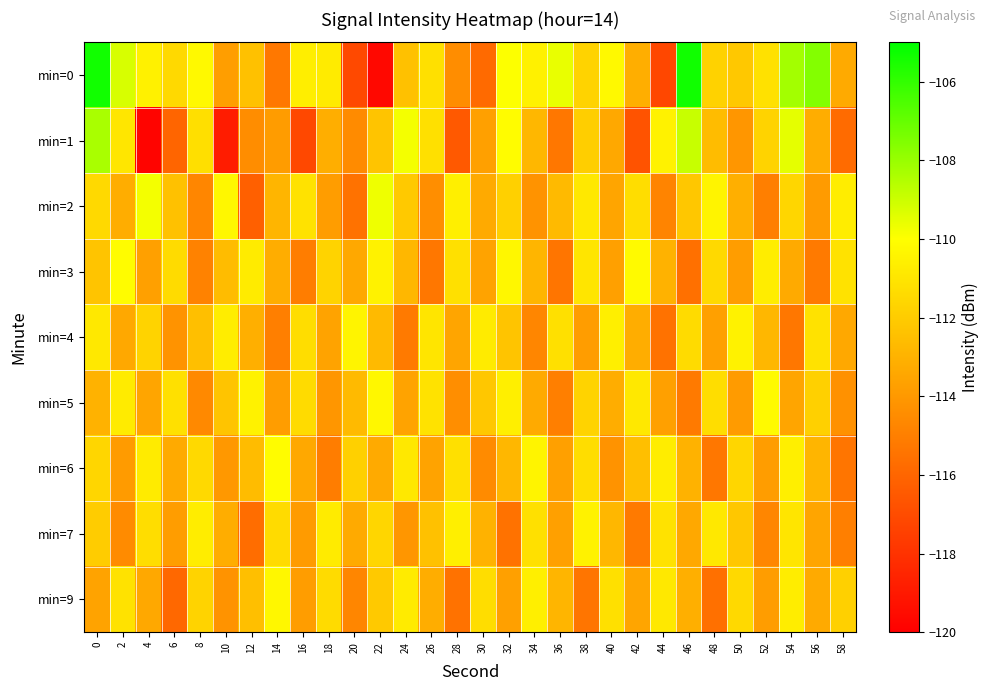

How many data points does each series have?

30